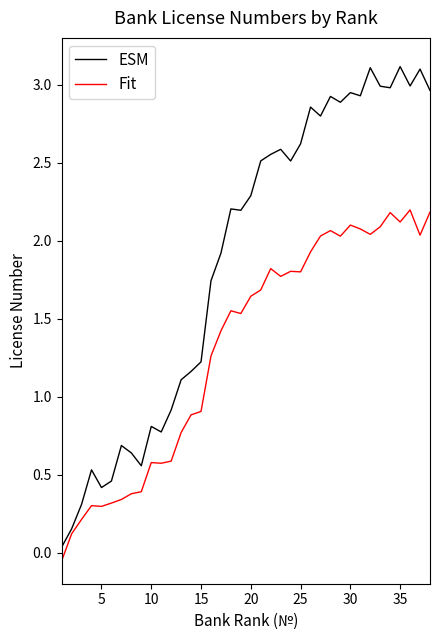

Which series has the widest spread of values?

ESM